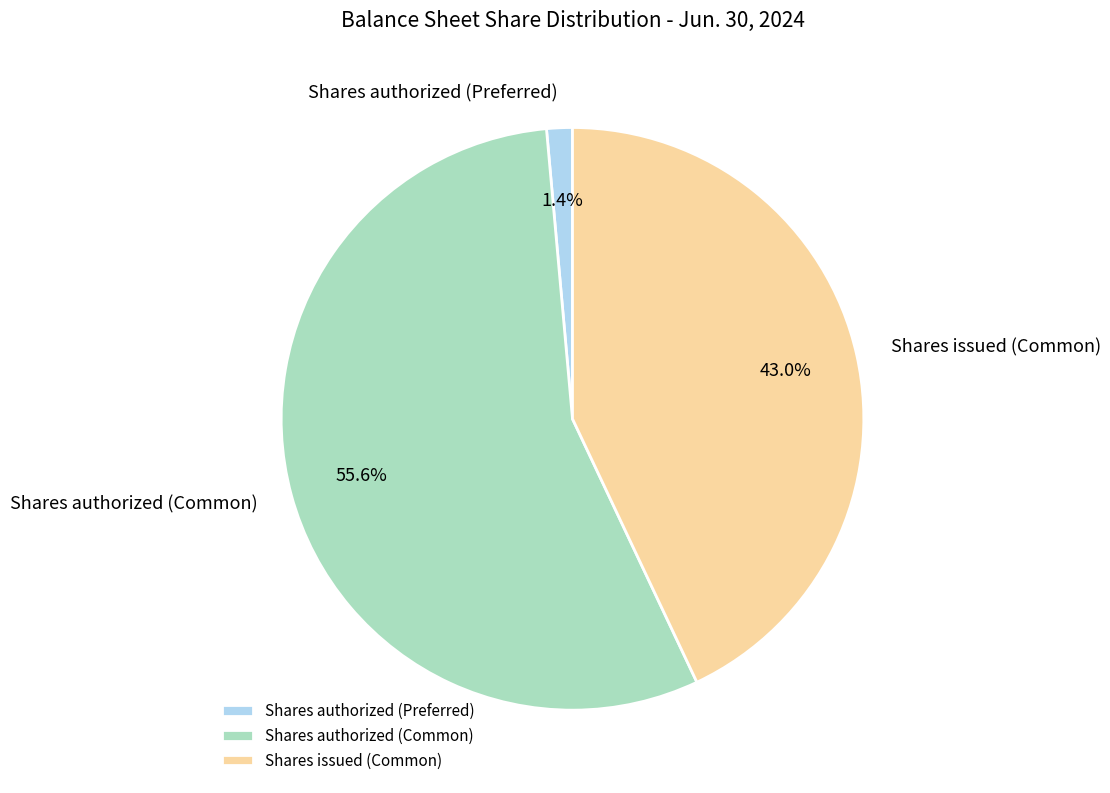

What is the largest slice in the pie chart?

Shares authorized (Common)